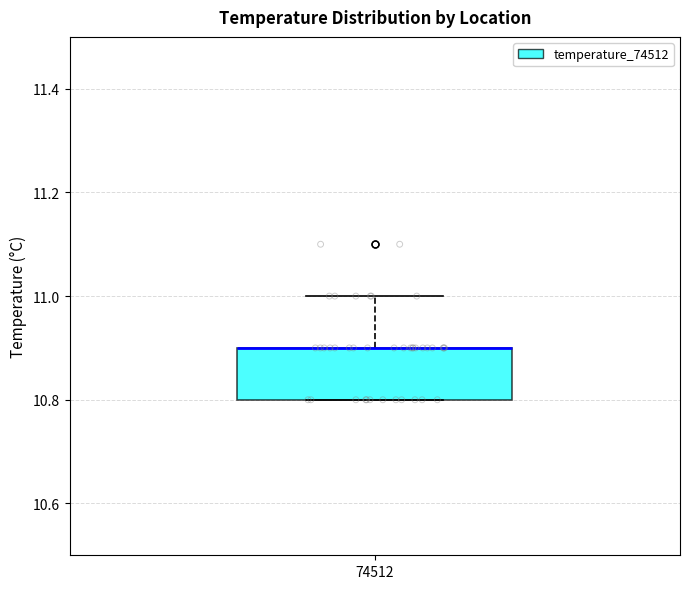

Read this box plot against the y-axis: the position of the median line, the range covered by the box, and the ends of both whiskers. The values are not printed on the chart, so give them approximately, as read against the axis.

median 10.9 (drawn on the box's upper edge), box 10.8 to 10.9, whiskers 10.8 to 11.0